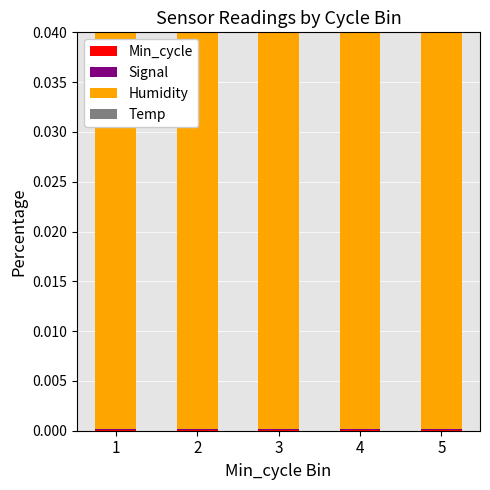

The value of Min_cycle at 2 is 0.0. True or false?

False